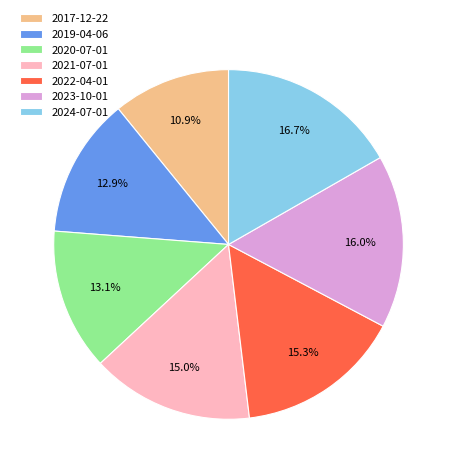

What percentage do 2017-12-22 and 2022-04-01 together represent?

26.2%